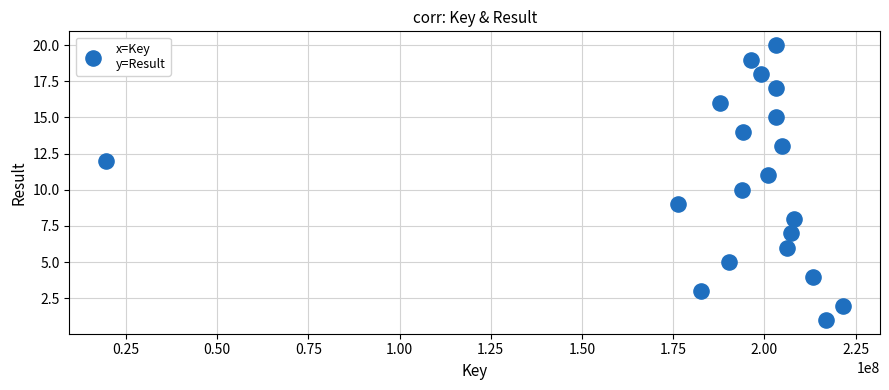

What is the range of X values (max minus min)?

201940931